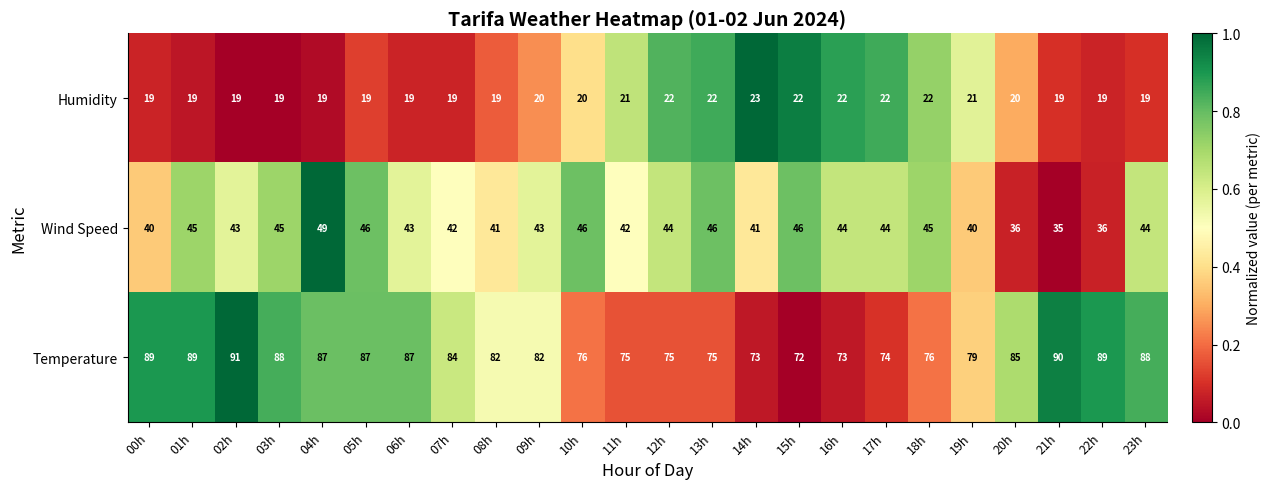

What is the sum of the Temperature values at 01h and 13h?

164